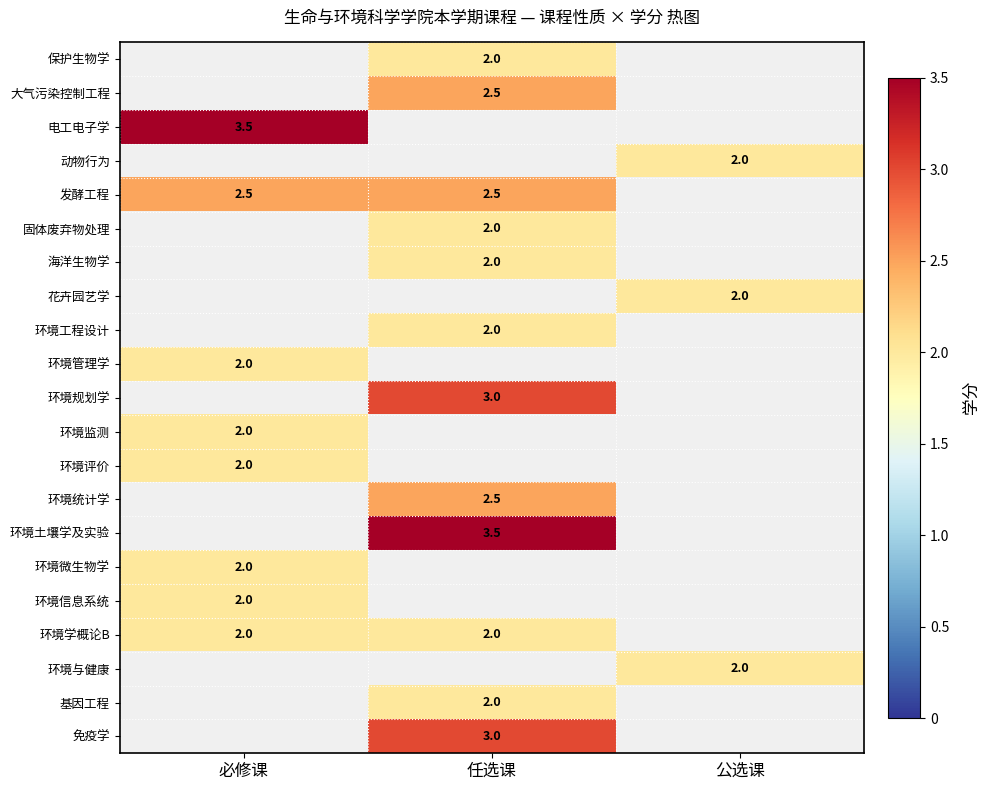

True or false: 环境规划学 has a value of 5.4 at 任选课.

False